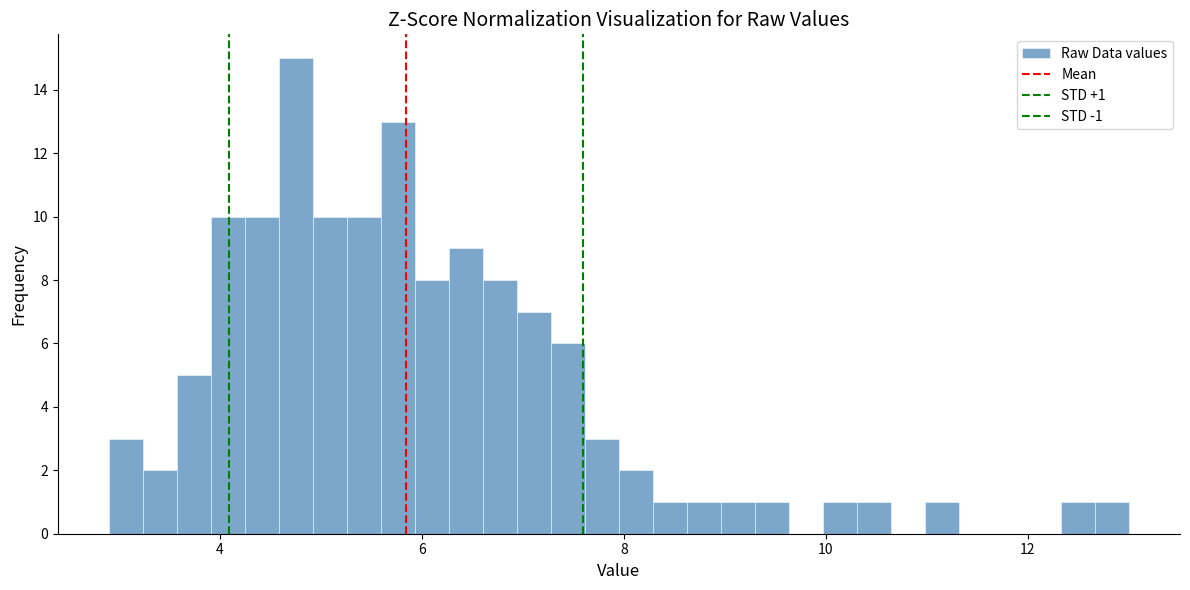

Read against the x-axis, roughly where is the centre of the tallest bar?

4.8